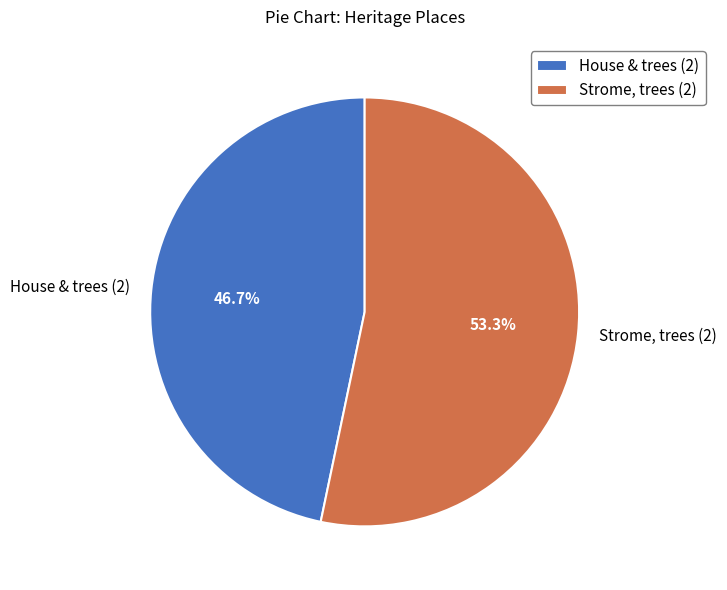

Is it true that House & trees (2) is 55% of the pie?

False